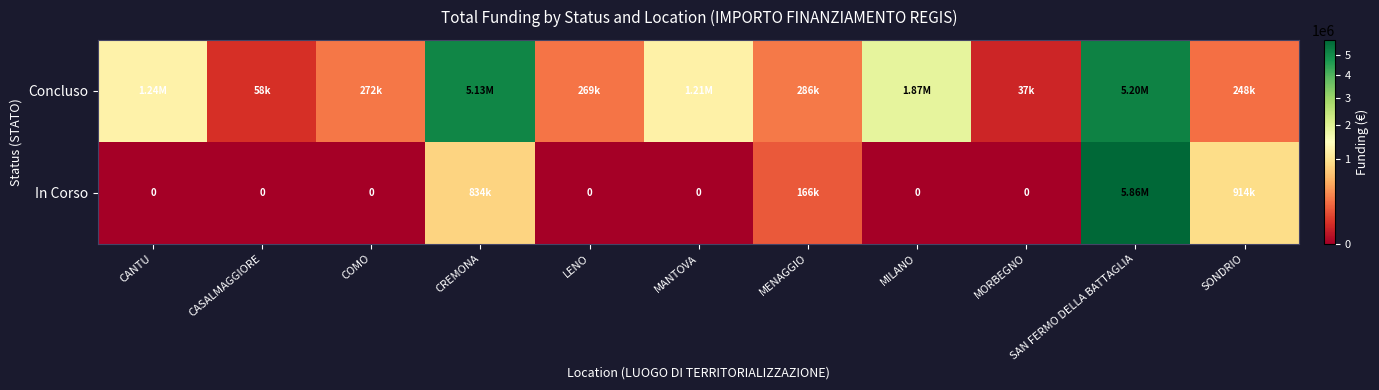

What is the average value of the Concluso series?

1438250.8